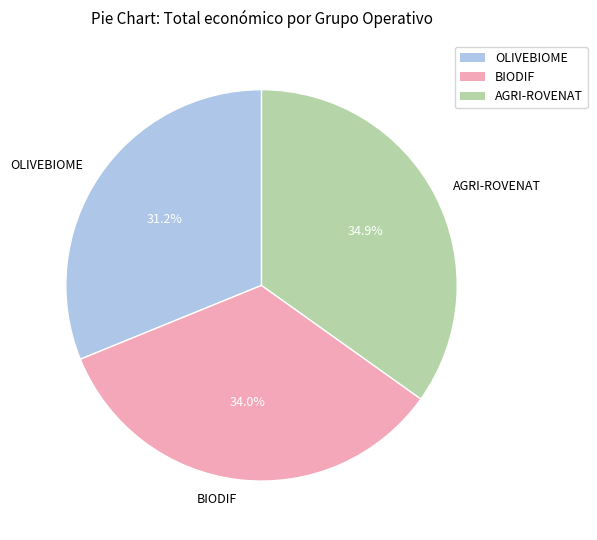

Combined, do AGRI-ROVENAT and OLIVEBIOME account for over 50%?

Yes